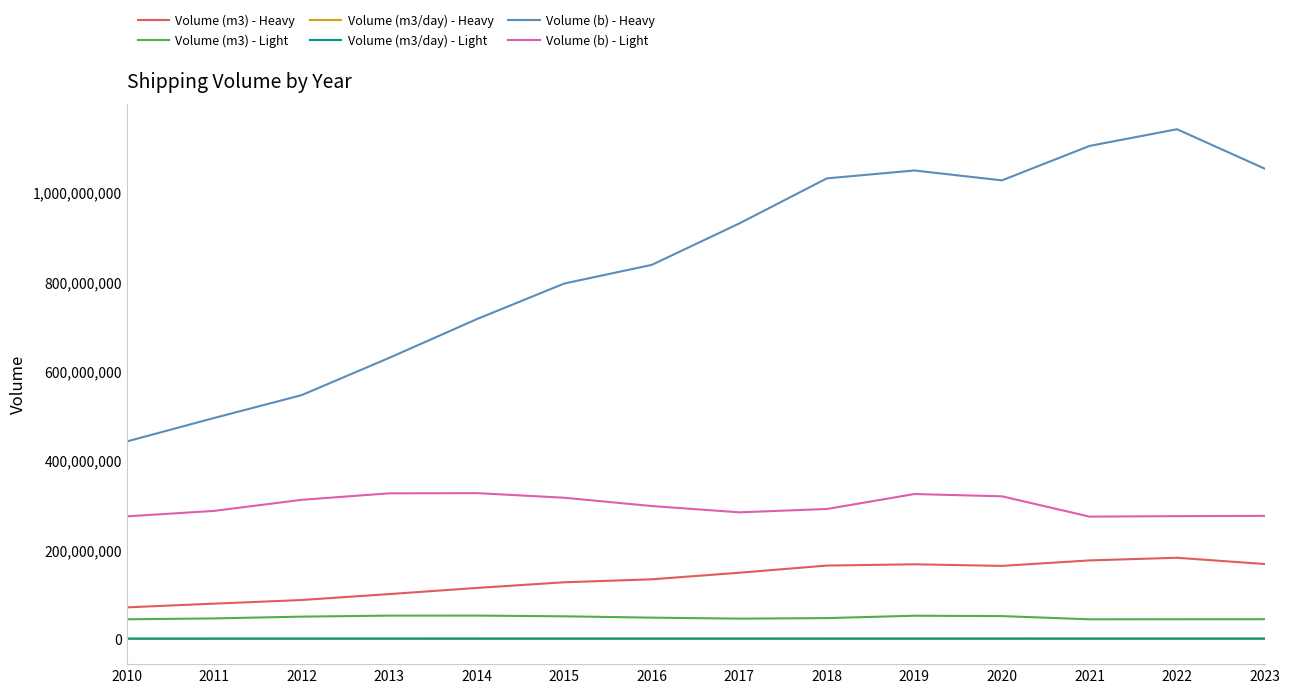

At which label does Volume (m3) - Heavy first exceed 147852716?

2017